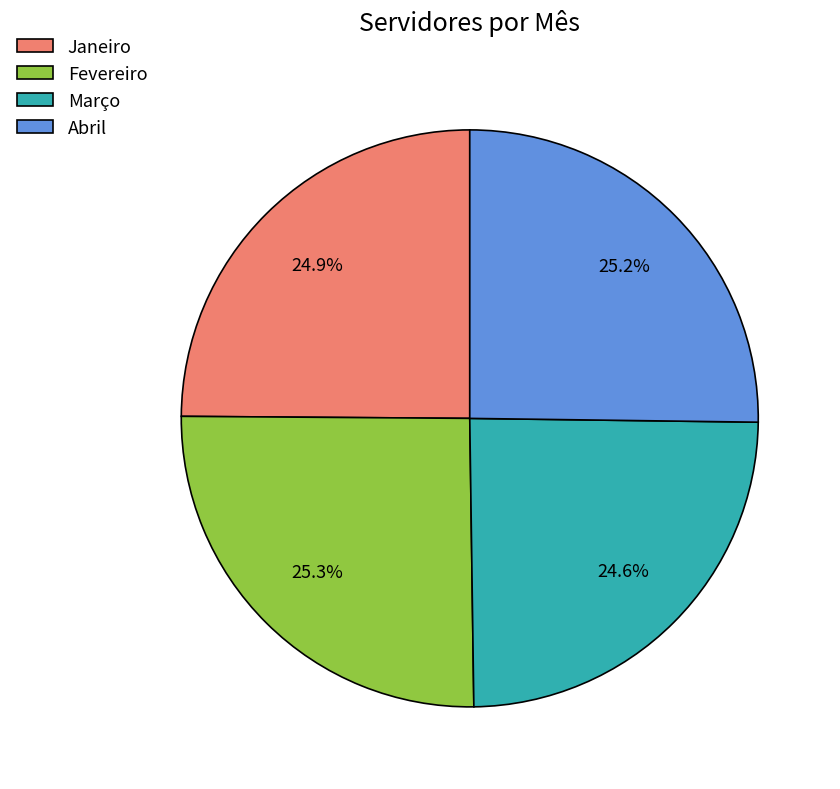

Which has a higher value, Abril or Março?

Abril